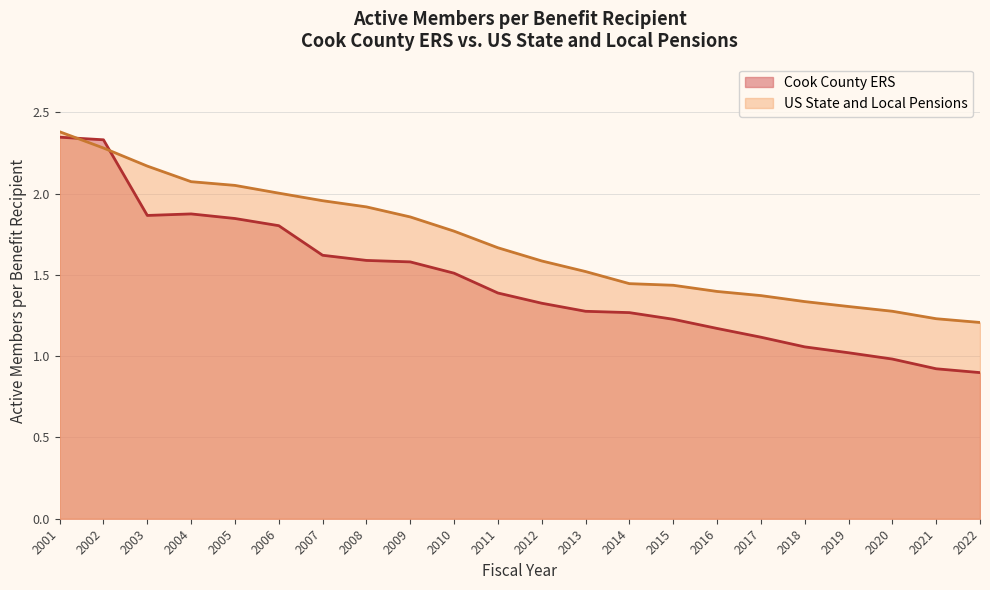

After their last crossing, which series has the higher values: US State and Local Pensions or Cook County ERS?

US State and Local Pensions